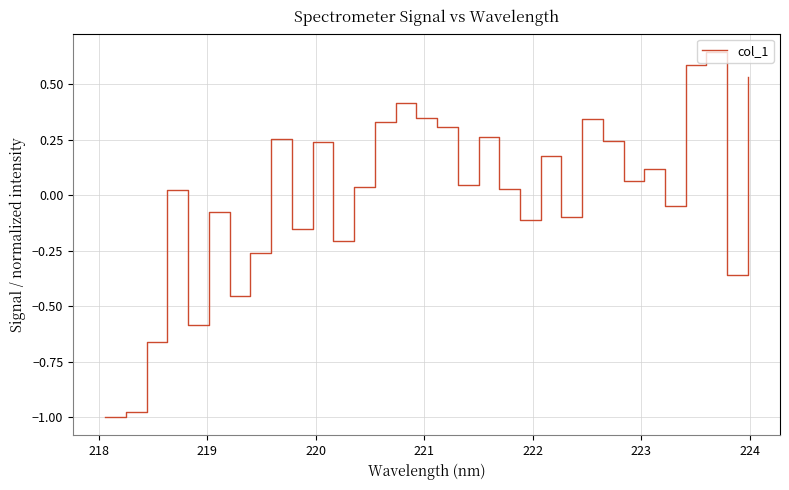

What is the difference between the maximum and minimum values?

1.6